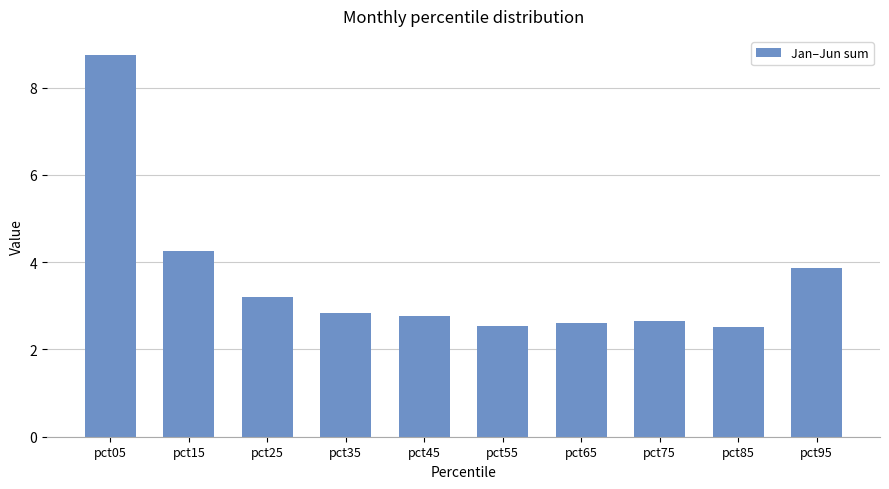

Which has a higher value, pct75 or pct85?

pct75